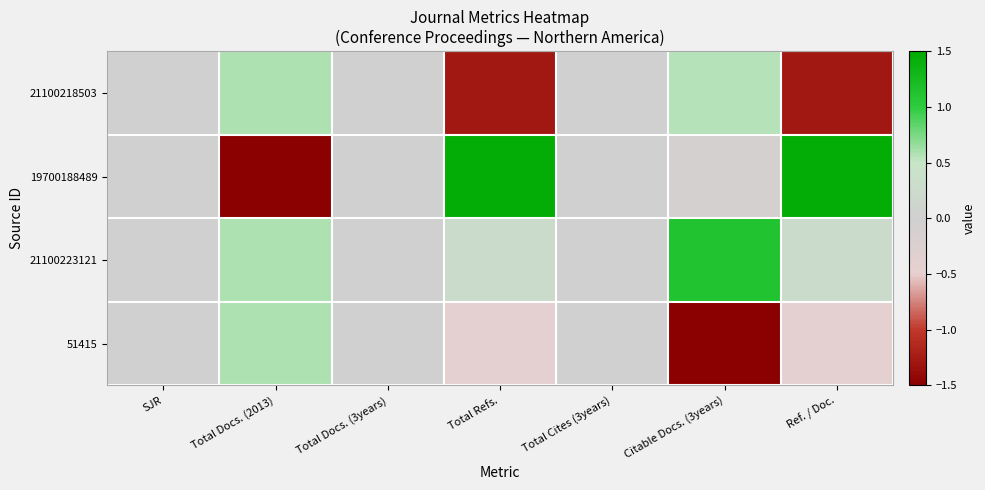

Rank the series by their maximum value, from lowest to highest.

21100218503, 51415, 21100223121, 19700188489